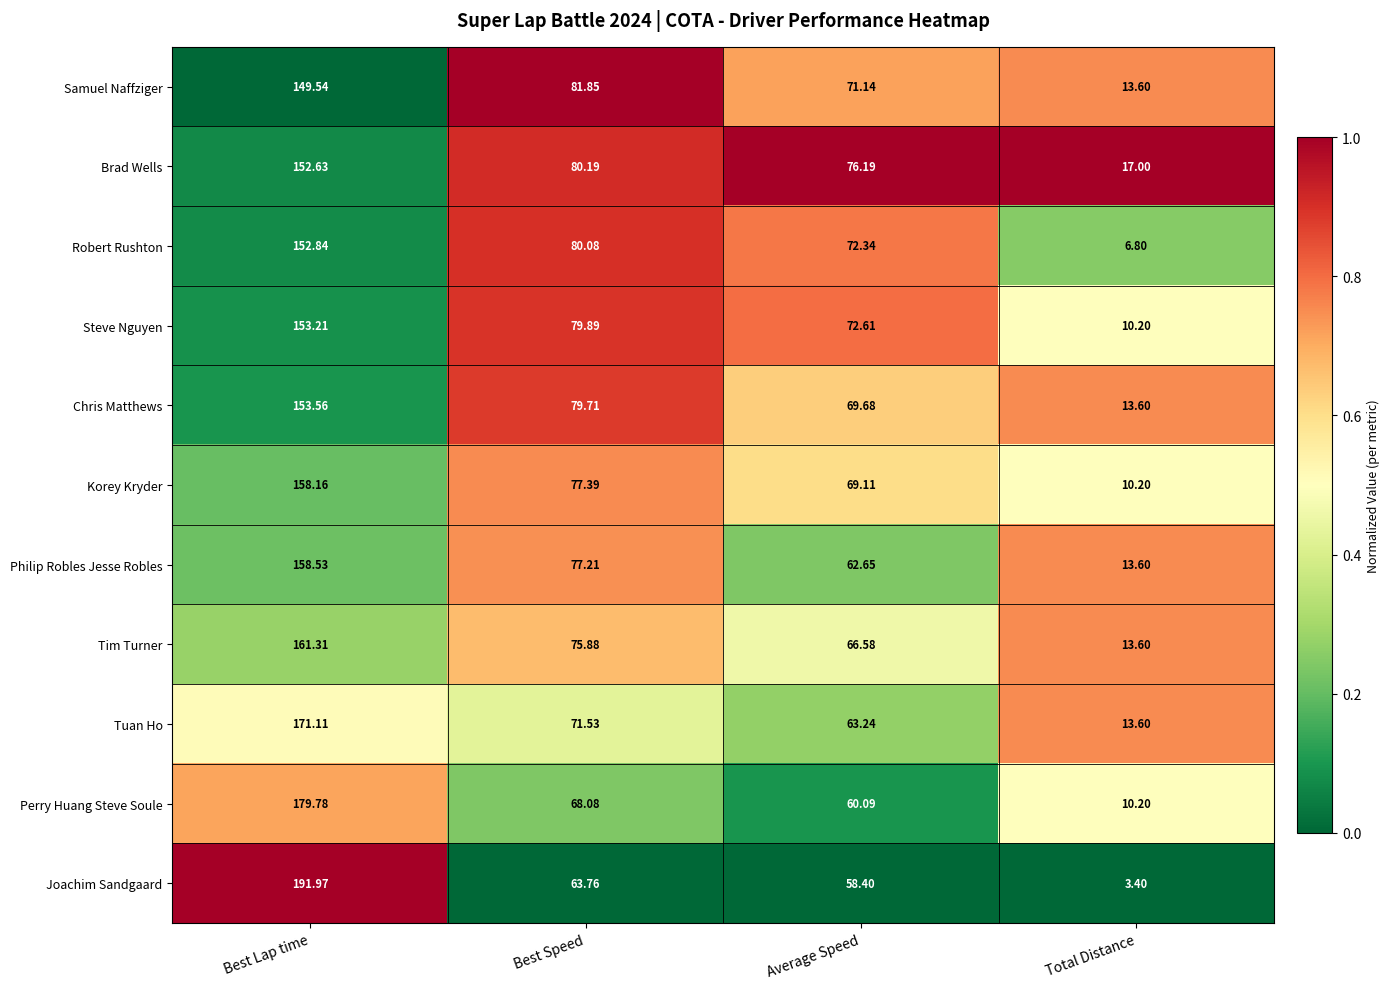

Which label corresponds to the largest value in the chart?

Best Lap time